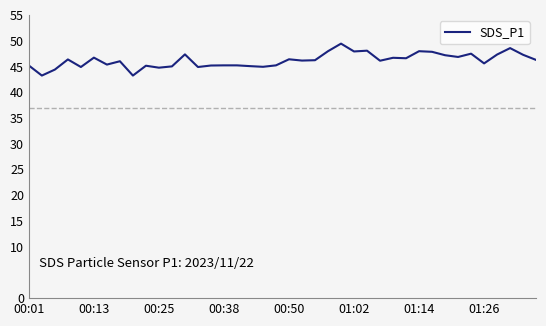

What is the smallest value displayed?

43.2